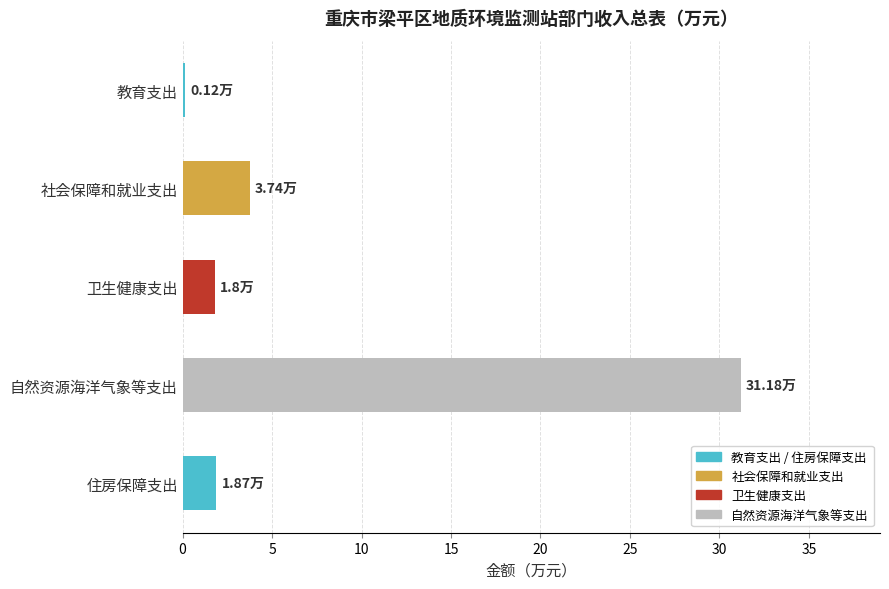

What is the average value?

7.7